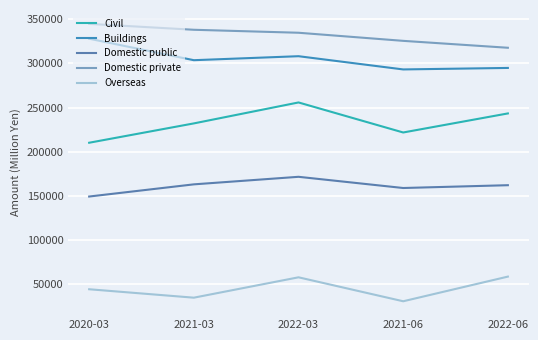

The value of Domestic private at 2022-03 is 334786. True or false?

True